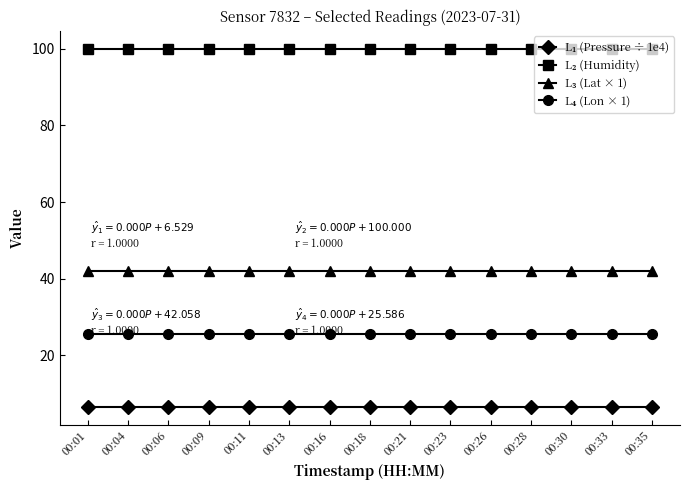

What is the maximum value shown in the chart?

100.0